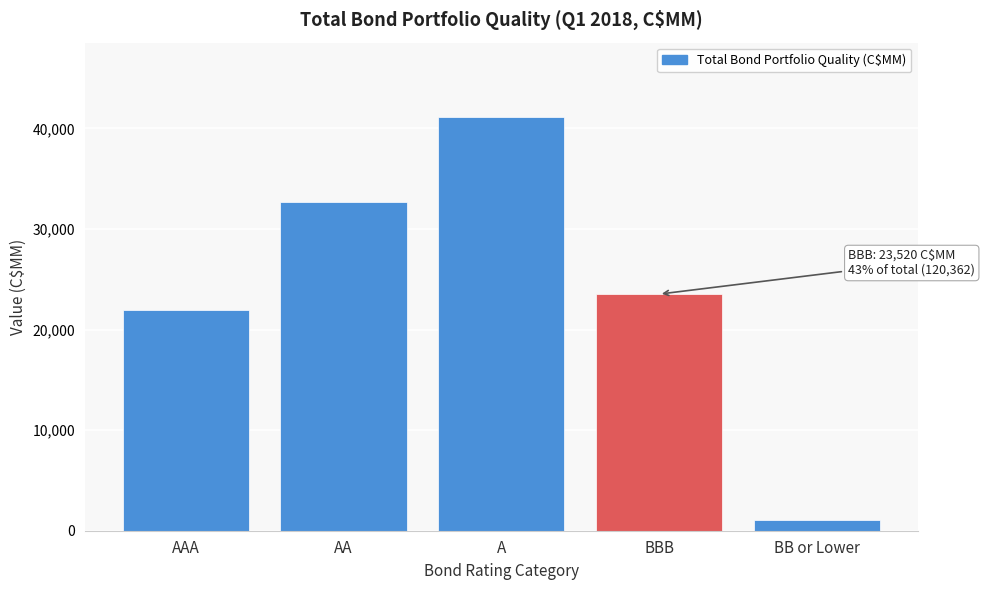

Reading left to right, extract all data points from this chart.

AAA=21982	AA=32651	A=41116	BBB=23520	BB or Lower=1093